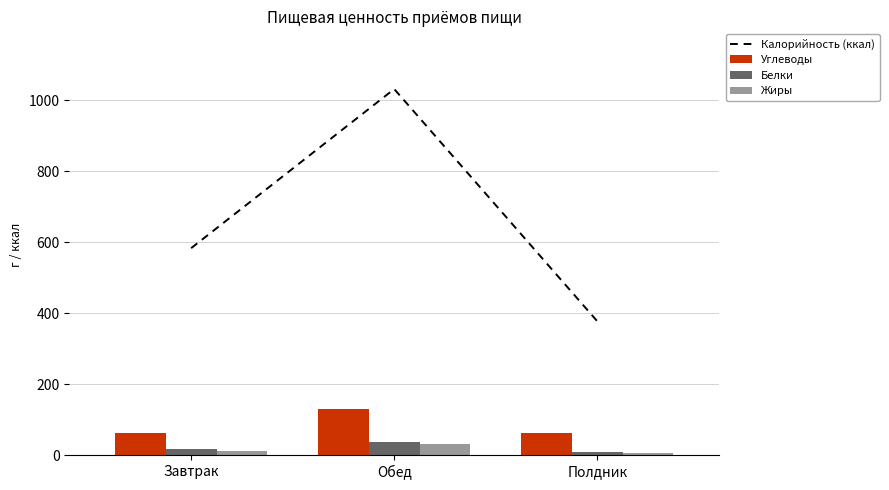

Reading left to right, extract all data points from this chart.

Калорийность (ккал): Завтрак=582.8	Обед=1030.9	Полдник=377.0
Углеводы: Завтрак=63.3	Обед=130.1	Полдник=61.4
Белки: Завтрак=17.9	Обед=37.5	Полдник=8.9
Жиры: Завтрак=12.6	Обед=32.5	Полдник=7.4